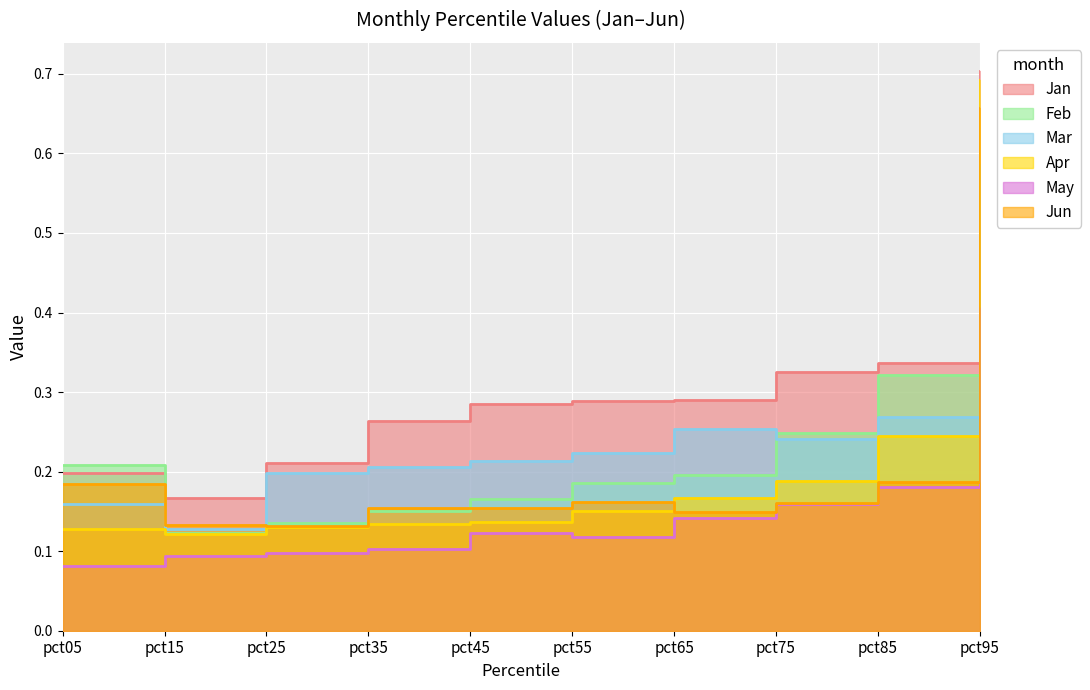

The Jun series shows 0.2 at pct75. True or false?

True